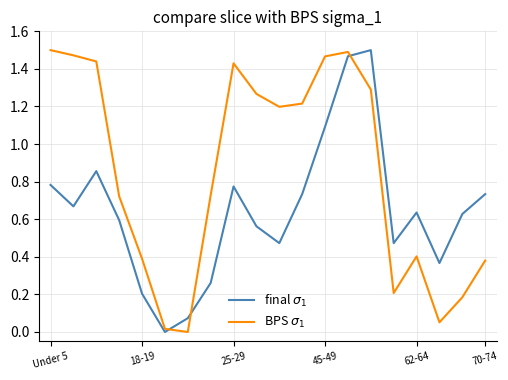

How many lines are shown in the chart?

2